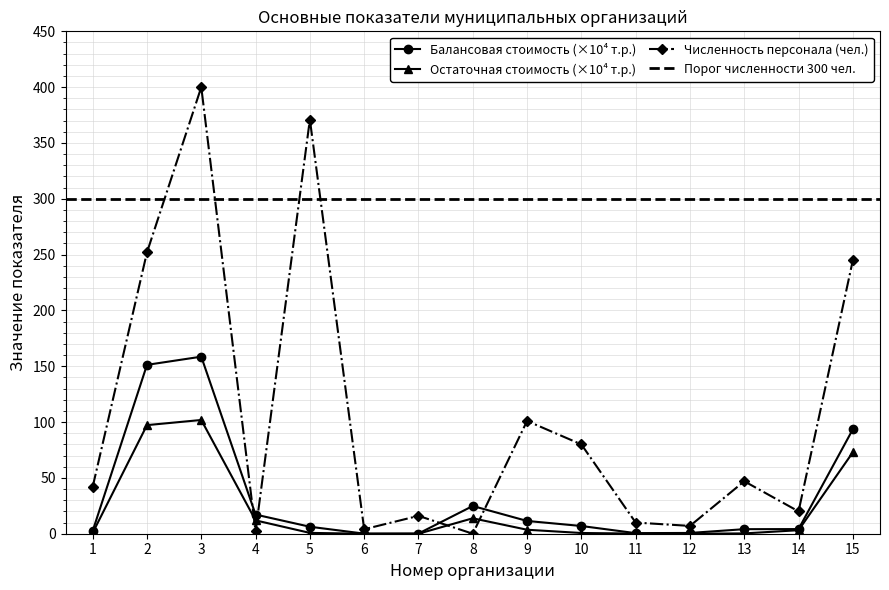

At how many categories does at least one series exceed 95?

5